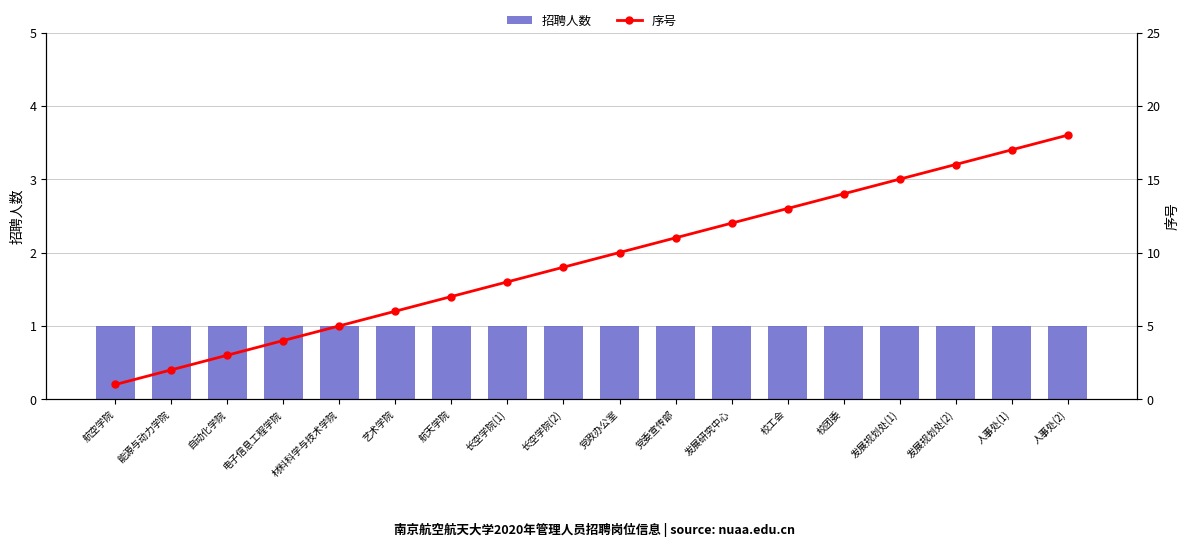

What is the value of the 序号 bar at the 15th from the left?

15